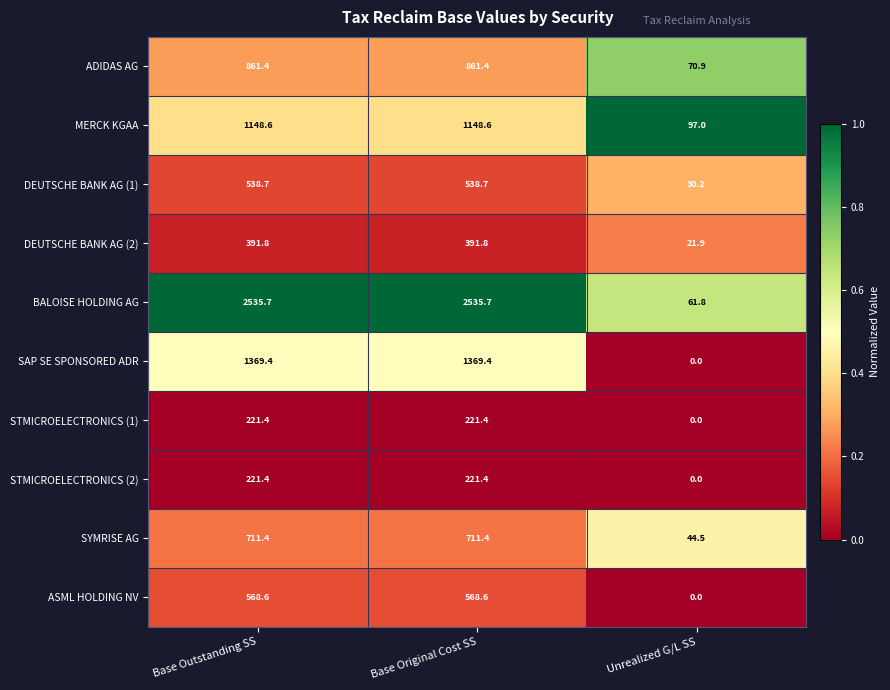

What is the maximum value for ADIDAS AG?

861.4